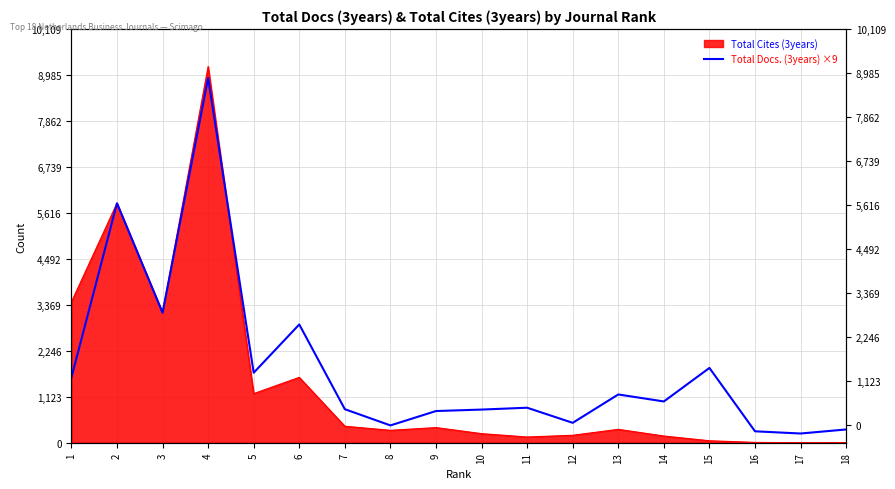

How many categories are shown in the chart?

18